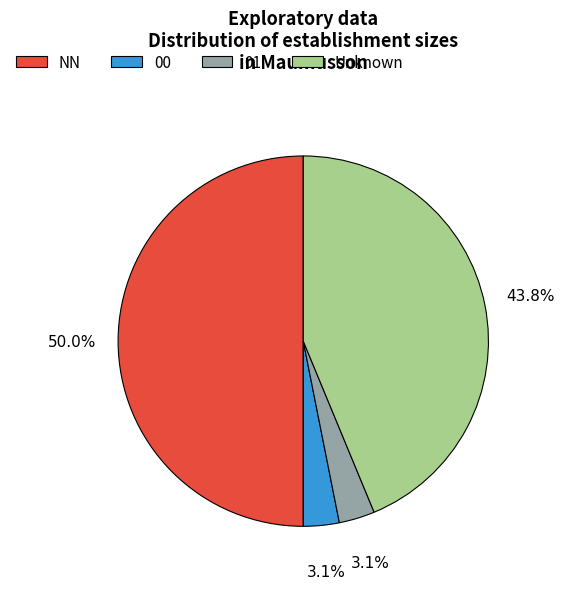

To the nearest percent, what portion does 01 represent?

3%